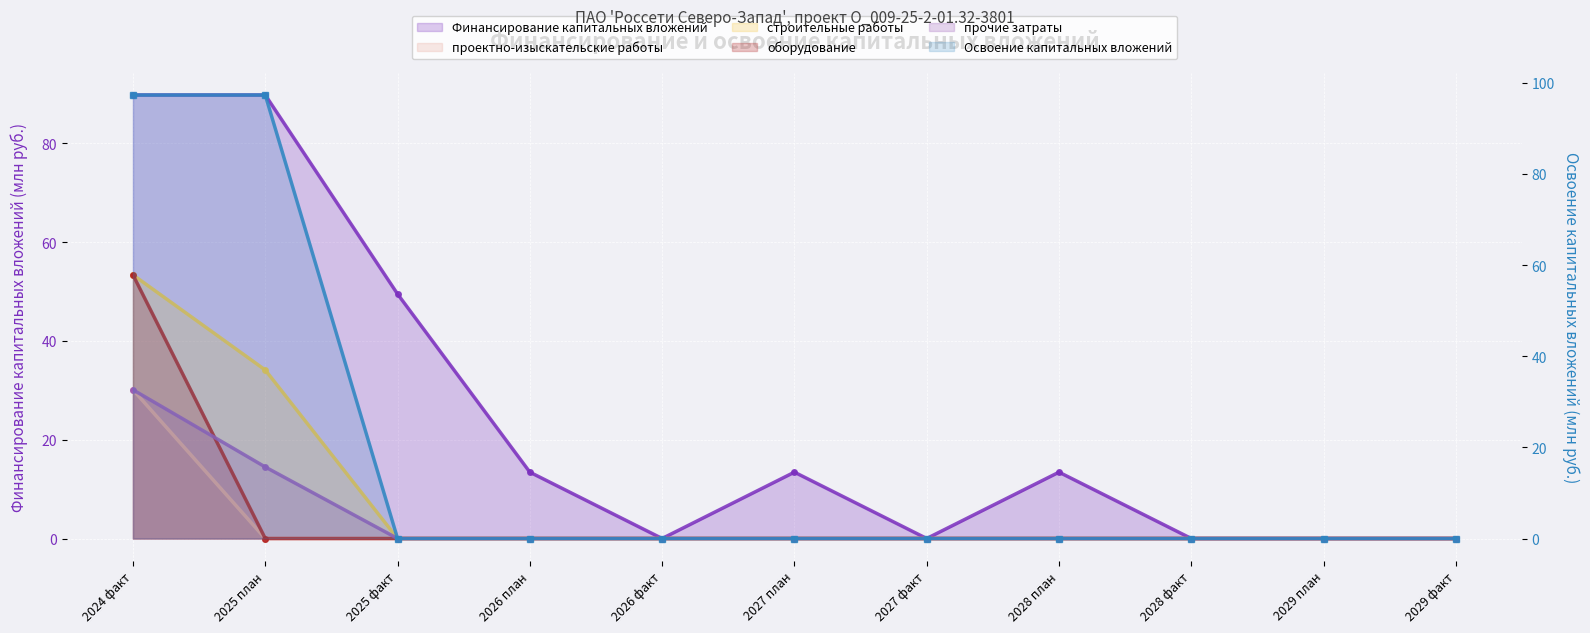

Between 2026 факт and 2025 факт, which is larger?

2025 факт